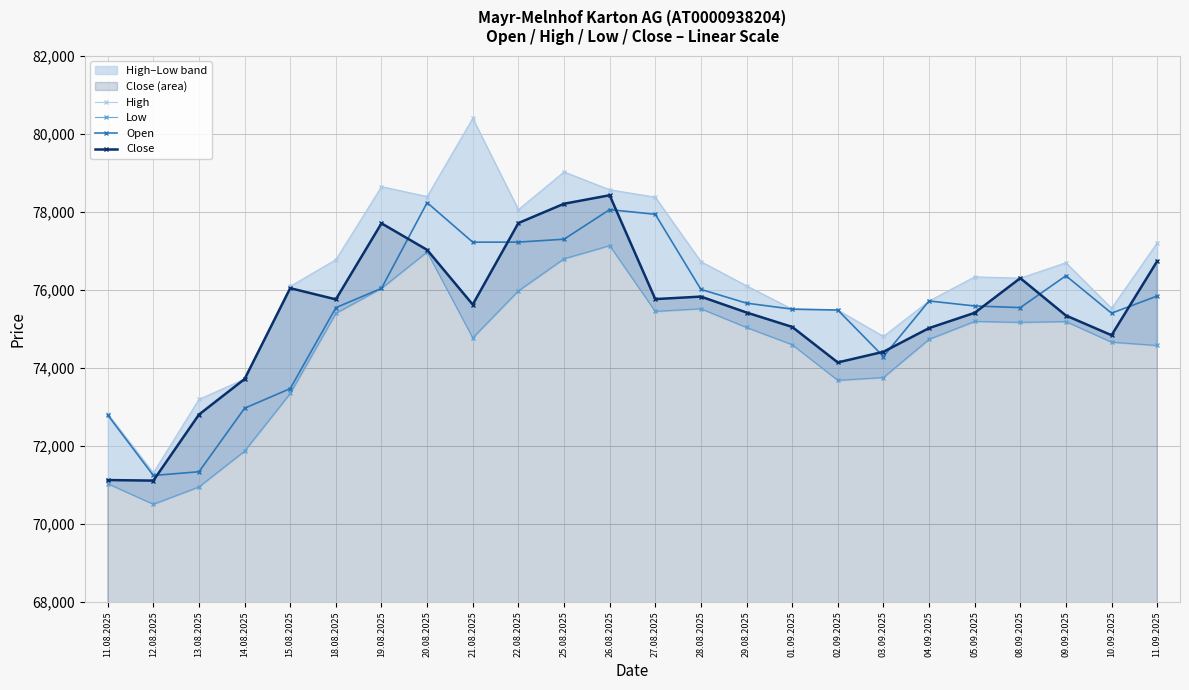

True or false: High has more than 2 interior local peaks.

True